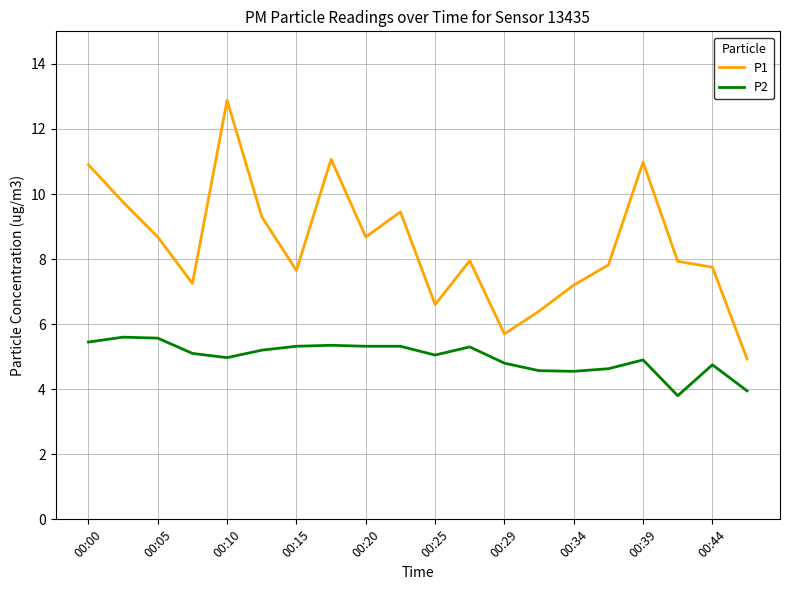

What is the difference between the maximum and minimum values in the P2 series?

1.8